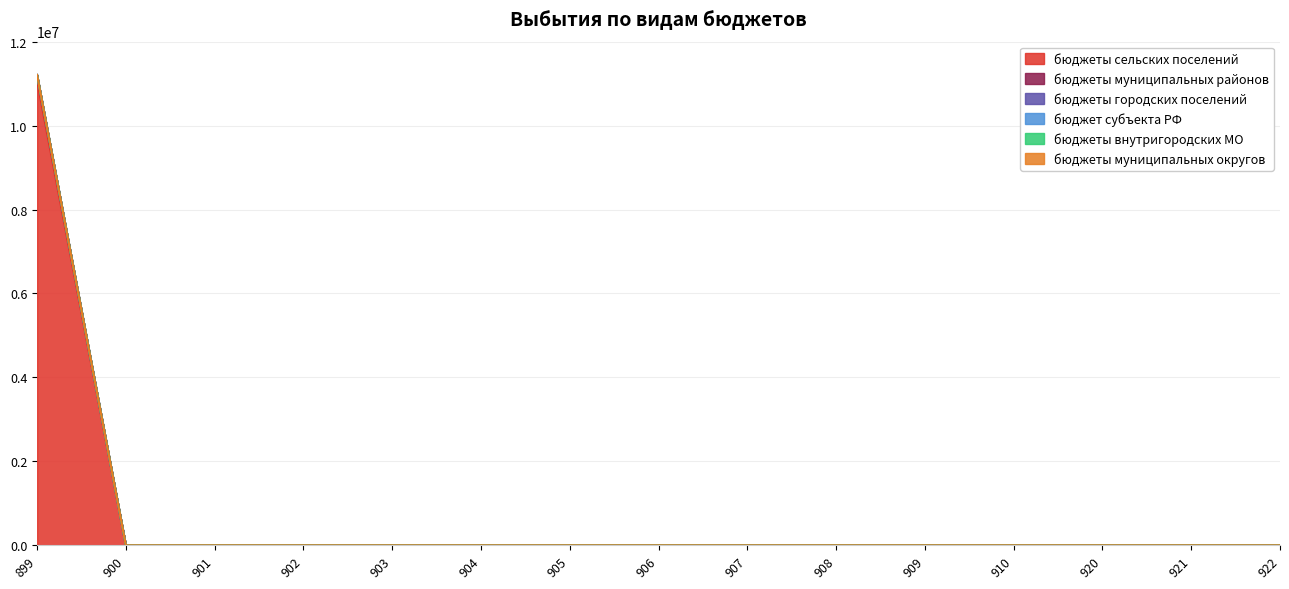

Is it true that бюджеты внутригородских МО equals 0.0 at 901?

True